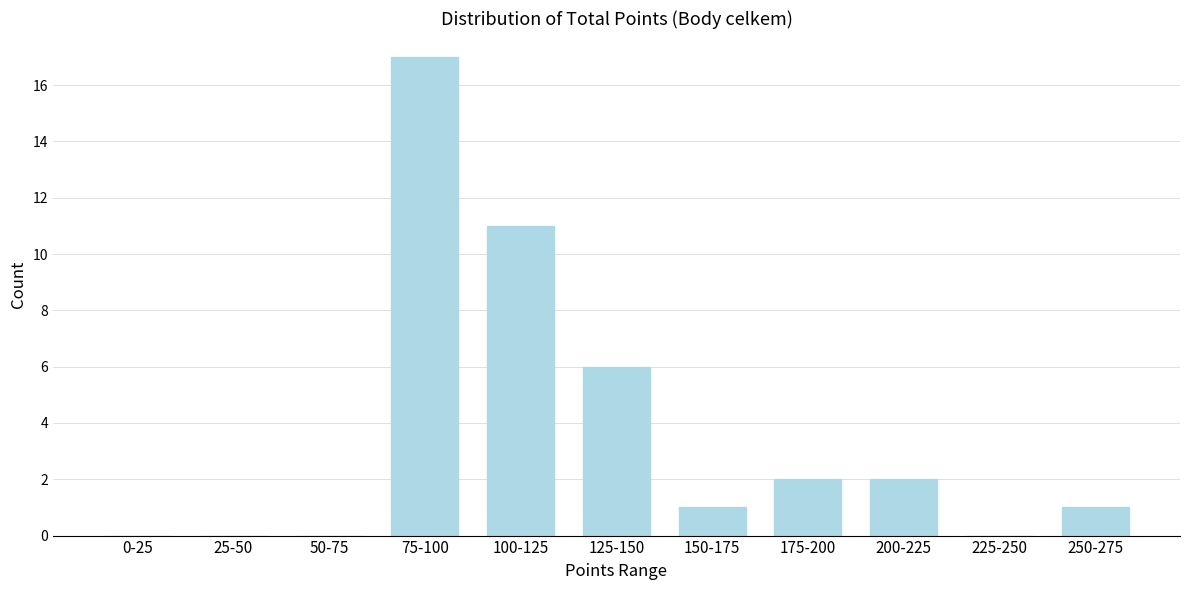

Reading left to right, extract all data points from this chart.

0-25=0	25-50=0	50-75=0	75-100=17	100-125=11	125-150=6	150-175=1	175-200=2	200-225=2	225-250=0	250-275=1